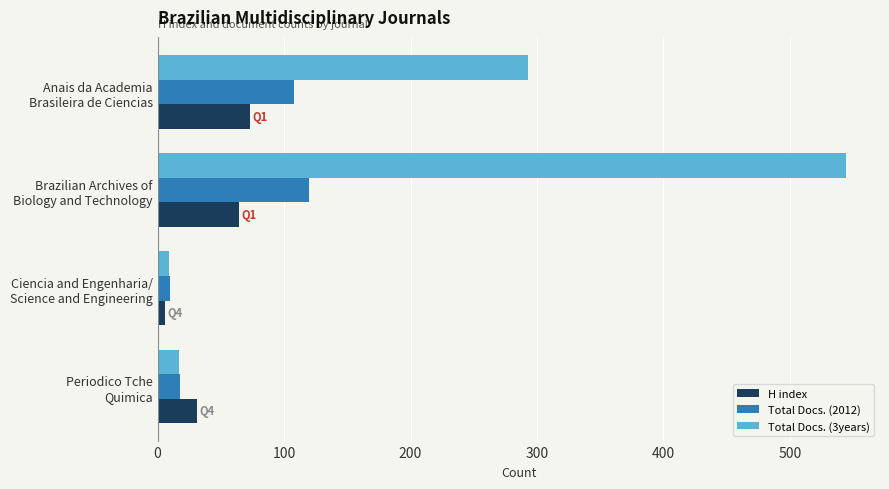

What is the difference between the maximum and second lowest values in the Total Docs. (2012) series?

102